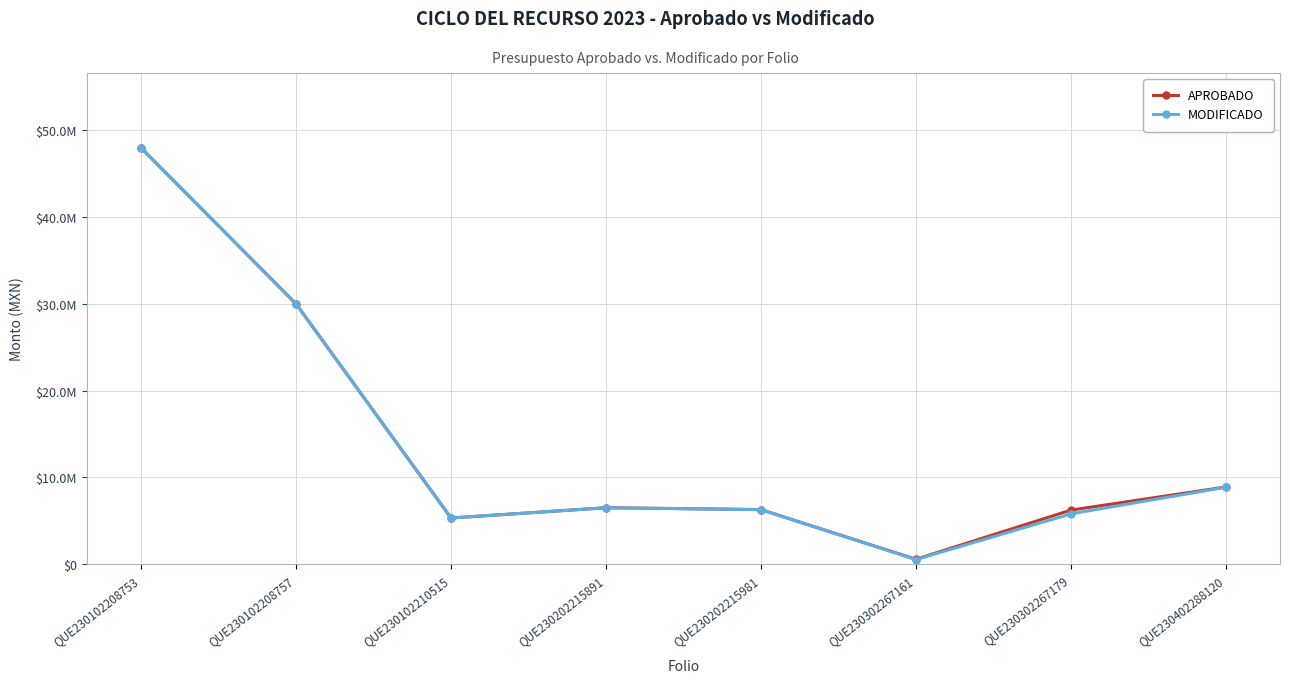

At which label does MODIFICADO first exceed 6504824?

QUE230102208753